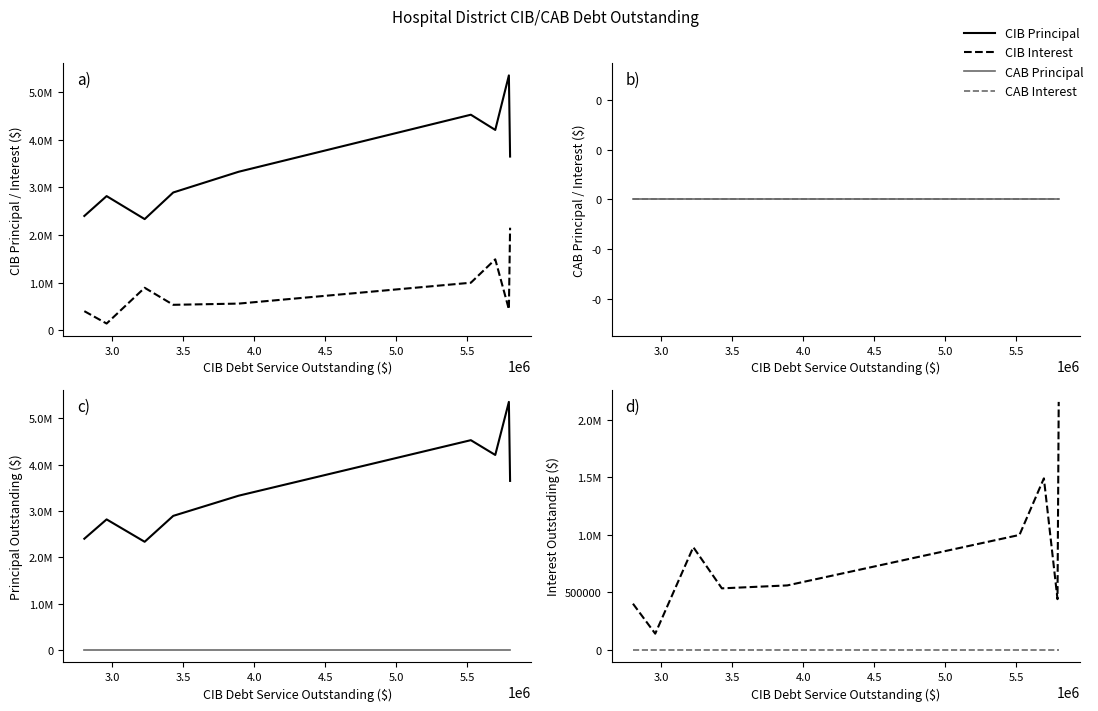

How many series are shown in this chart?

4